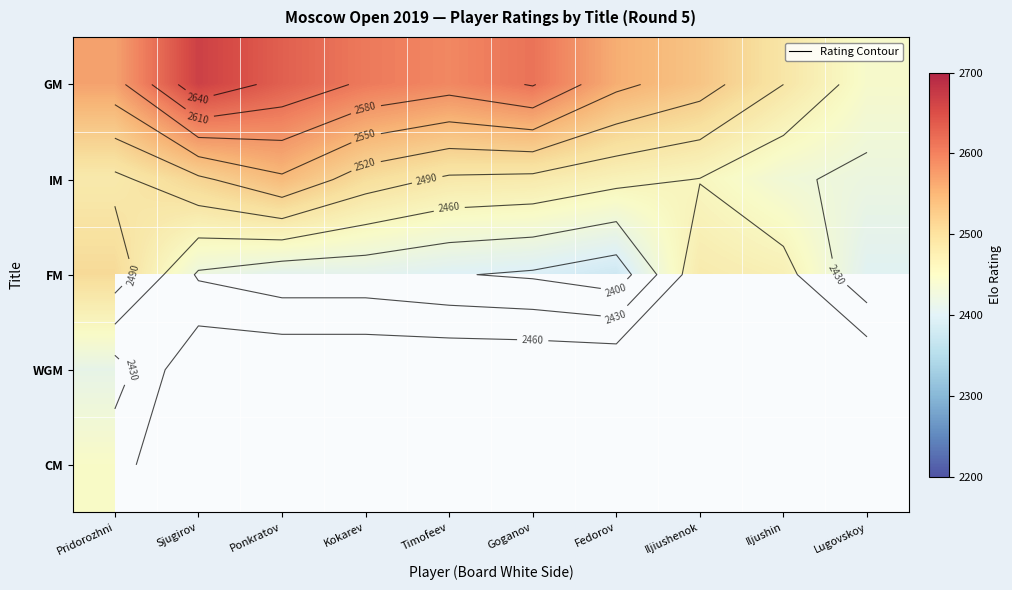

Rank the series by their maximum value, from lowest to highest.

WGM, CM, FM, IM, GM